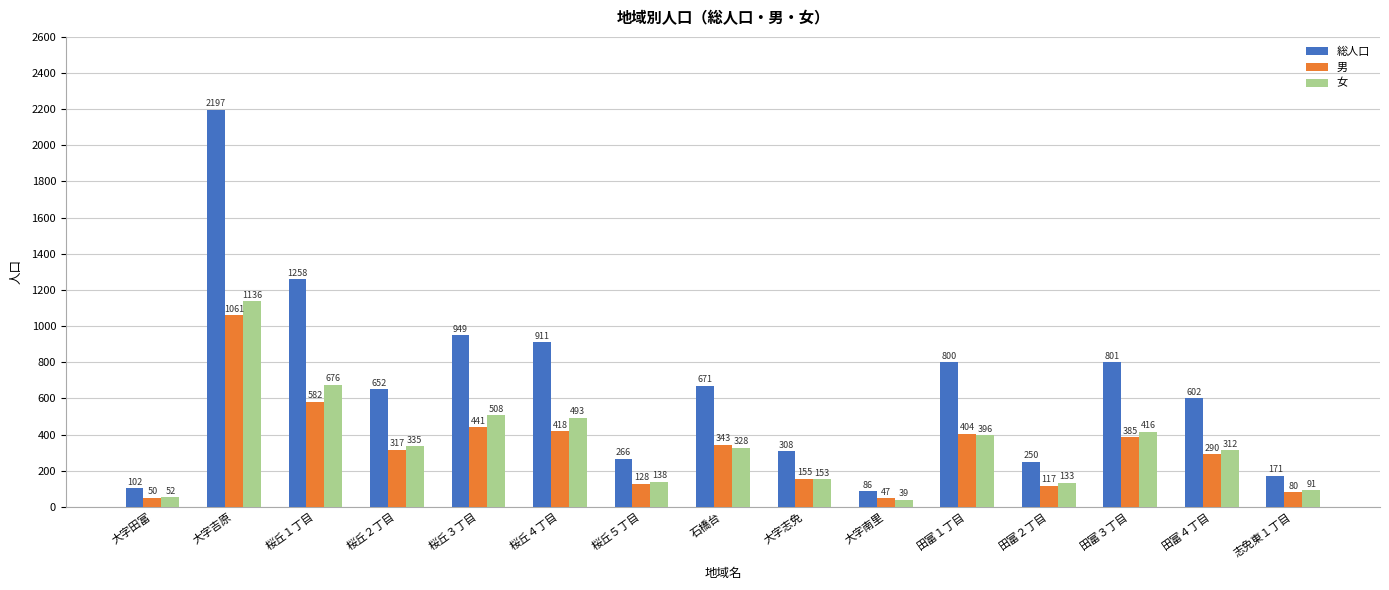

Reading left to right, transcribe all the data shown in this chart.

総人口: 102	2197	1258	652	949	911	266	671	308	86	800	250	801	602	171
男: 50	1061	582	317	441	418	128	343	155	47	404	117	385	290	80
女: 52	1136	676	335	508	493	138	328	153	39	396	133	416	312	91